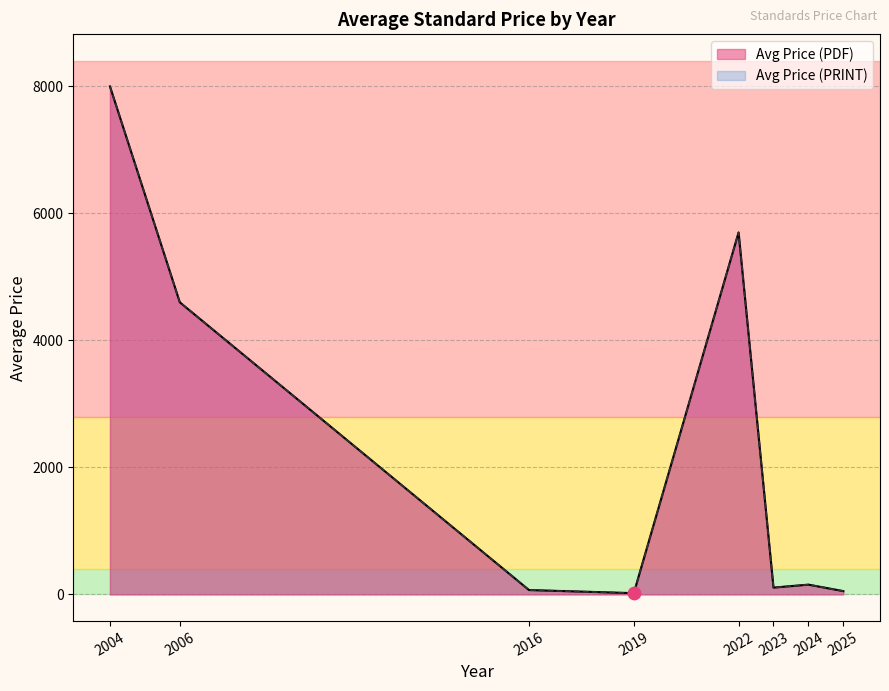

Which series has the widest spread of Y values?

Avg Price (PDF)